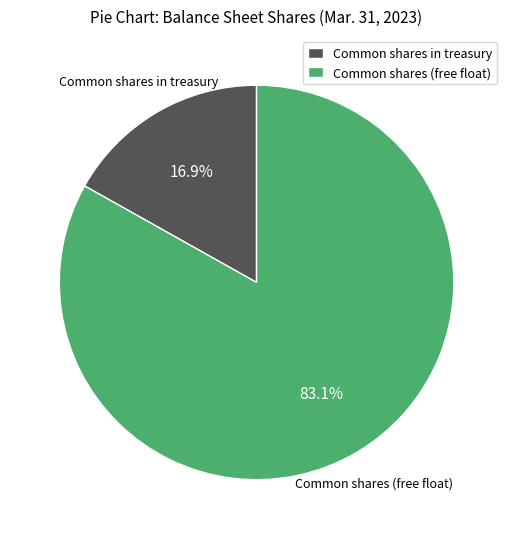

Combined, do Common shares in treasury and Common shares (free float) account for over 50%?

Yes